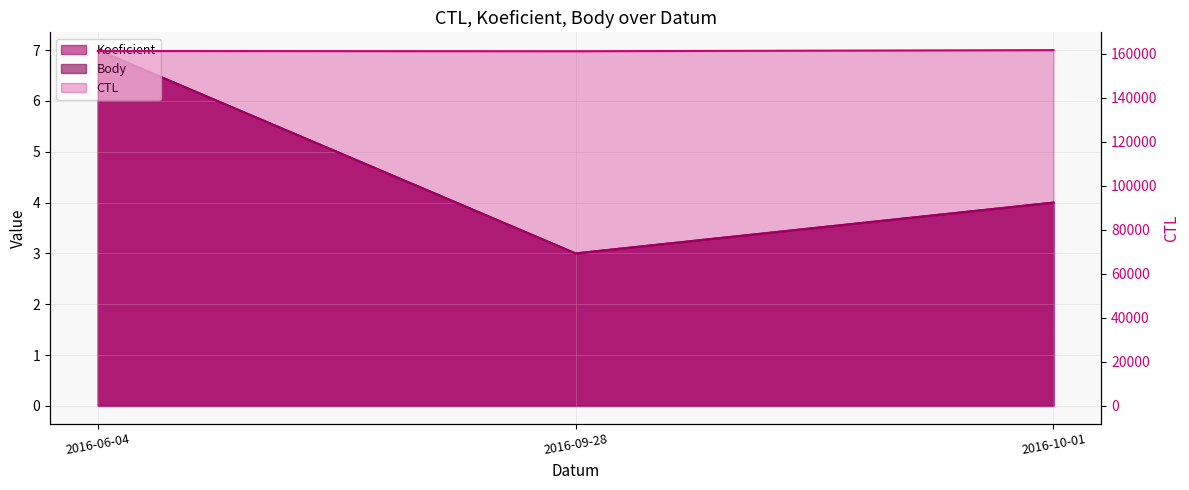

Count the Body values in the range 3 to 7.

3